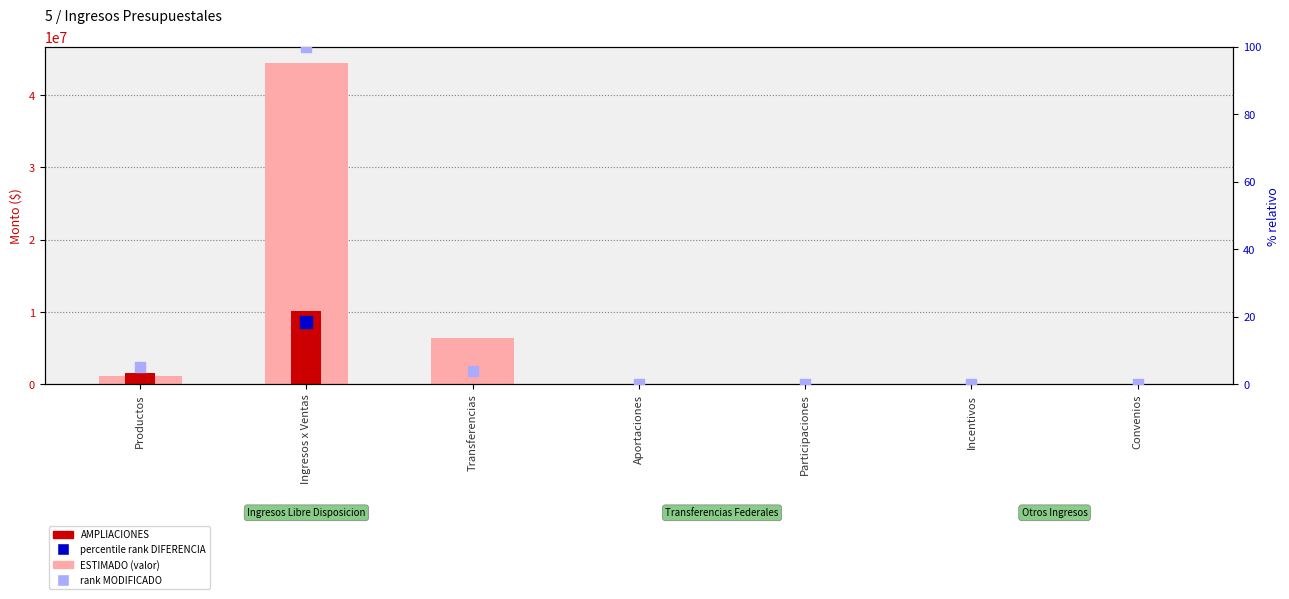

Which series reaches the minimum Y coordinate?

ESTIMADO (Estimado)